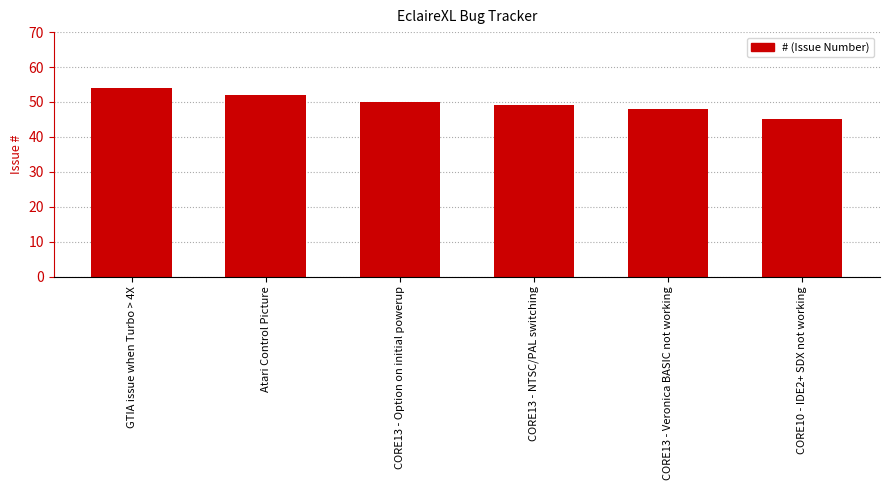

List the labels in order of value, largest first.

GTIA issue when Turbo > 4X, Atari Control Picture, CORE13 - Option on initial powerup, CORE13 - NTSC/PAL switching, CORE13 - Veronica BASIC not working, CORE10 - IDE2+ SDX not working